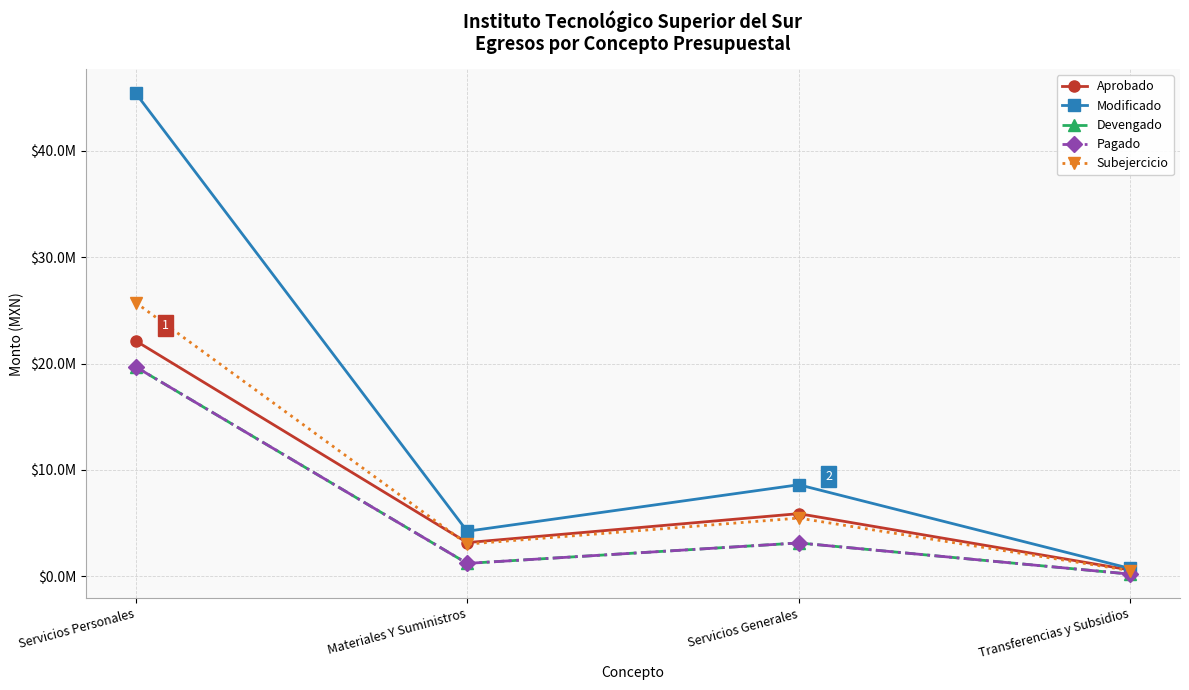

At which label does Subejercicio first exceed 5470872?

Servicios Personales